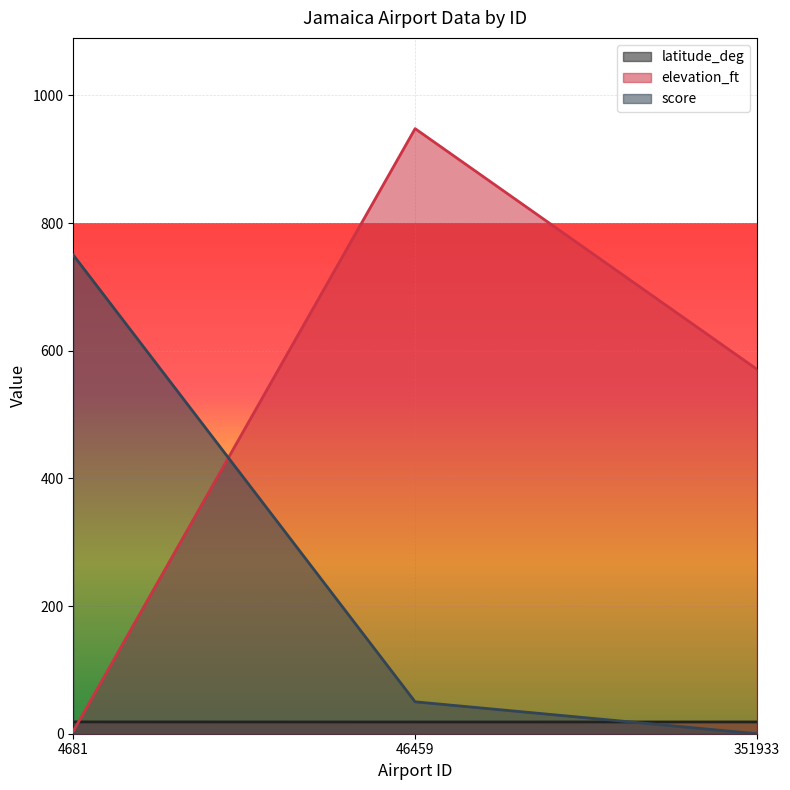

Reading left to right, extract all data points from this chart.

latitude_deg: 4681=18.5	46459=18.4	351933=18.4
elevation_ft: 4681=4.0	46459=948.0	351933=571.0
score: 4681=750.0	46459=50.0	351933=0.0